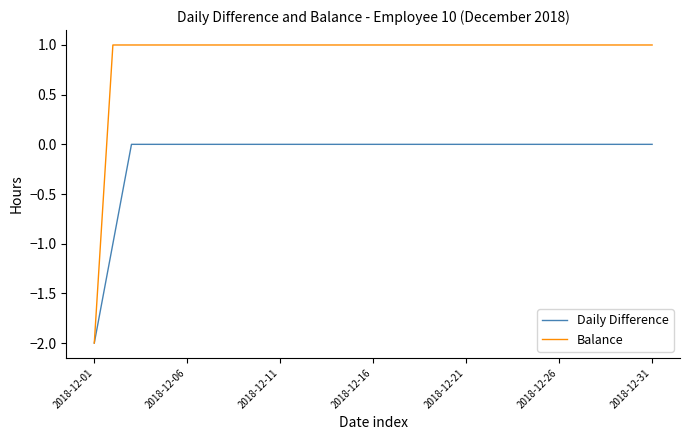

Which series has the largest total across all categories?

Balance